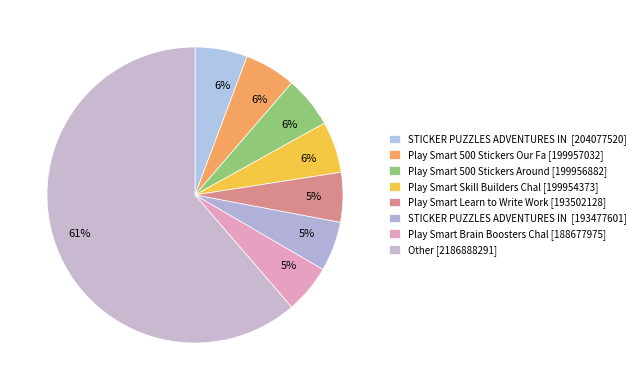

How many segments does this pie chart have?

8